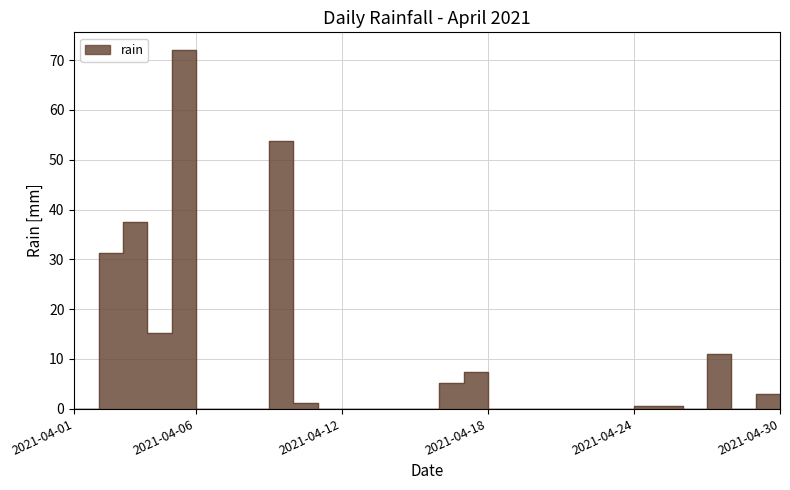

At which category does the chart reach its peak across all series?

2021-04-06